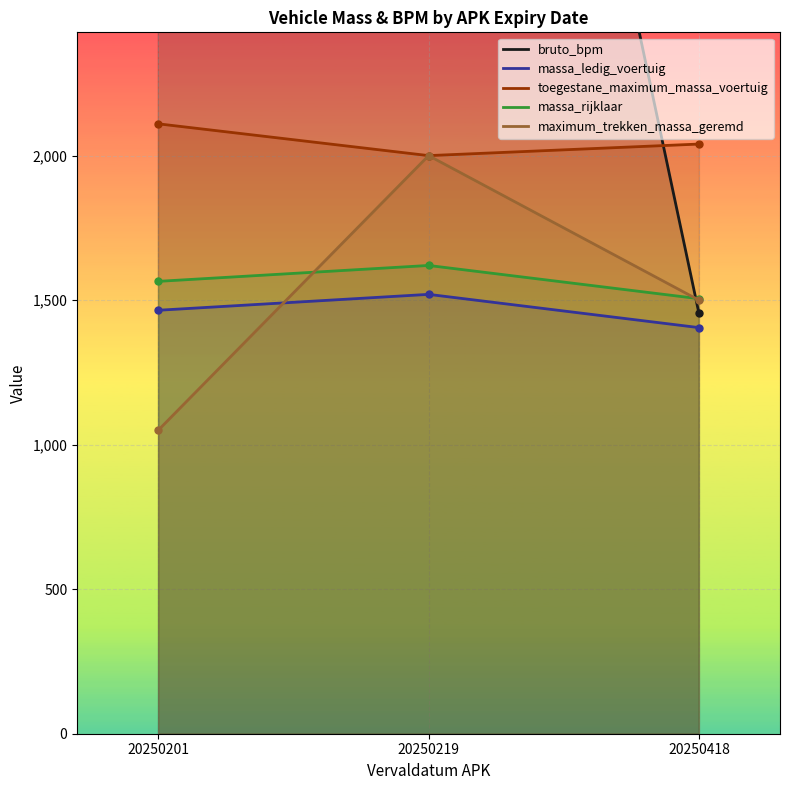

What is the minimum value shown in the chart?

1050